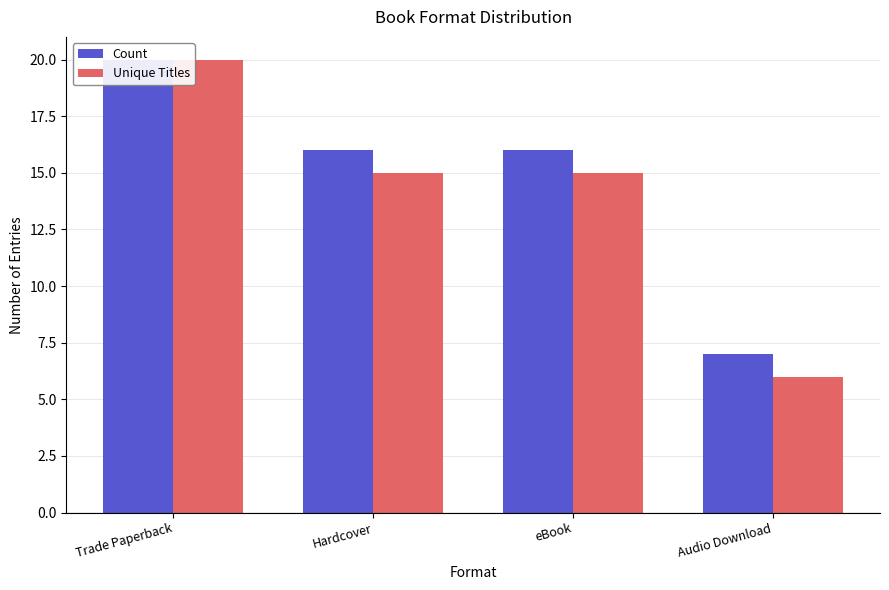

Is the value of Count at eBook greater than the value of Unique Titles at Trade Paperback?

No